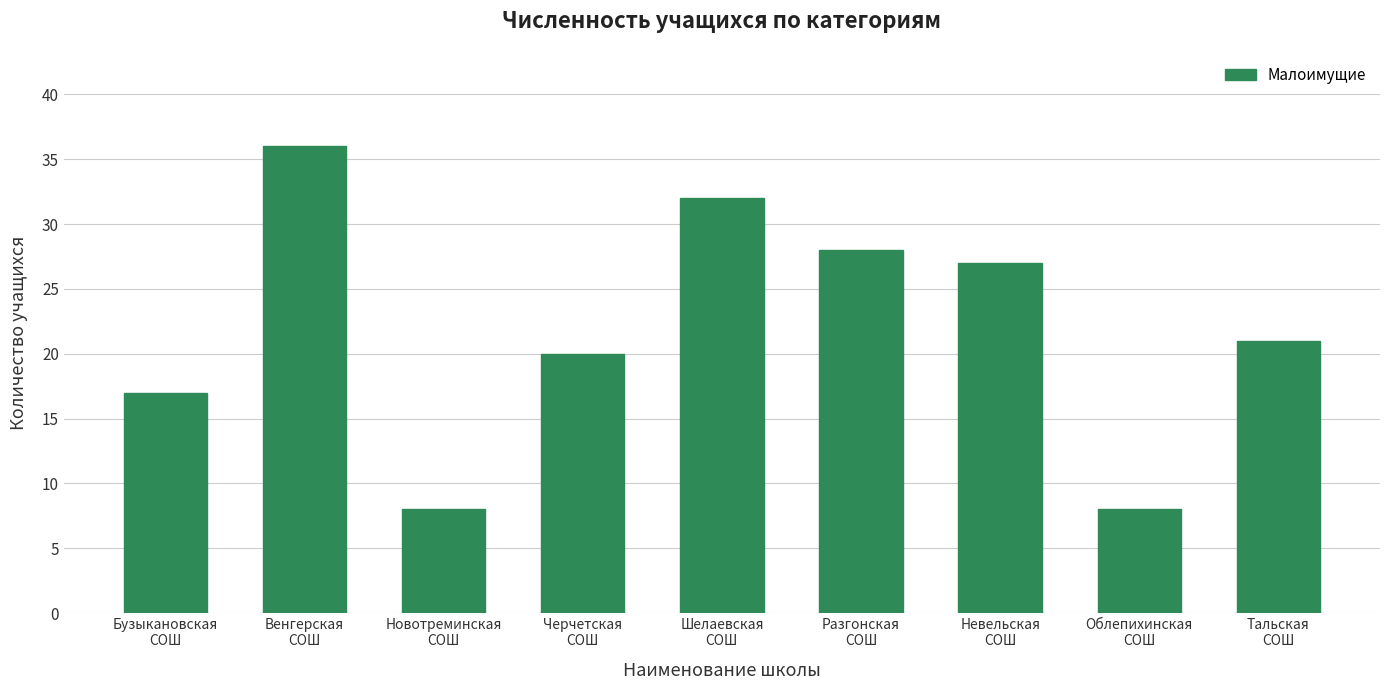

How many bars are there in total?

9